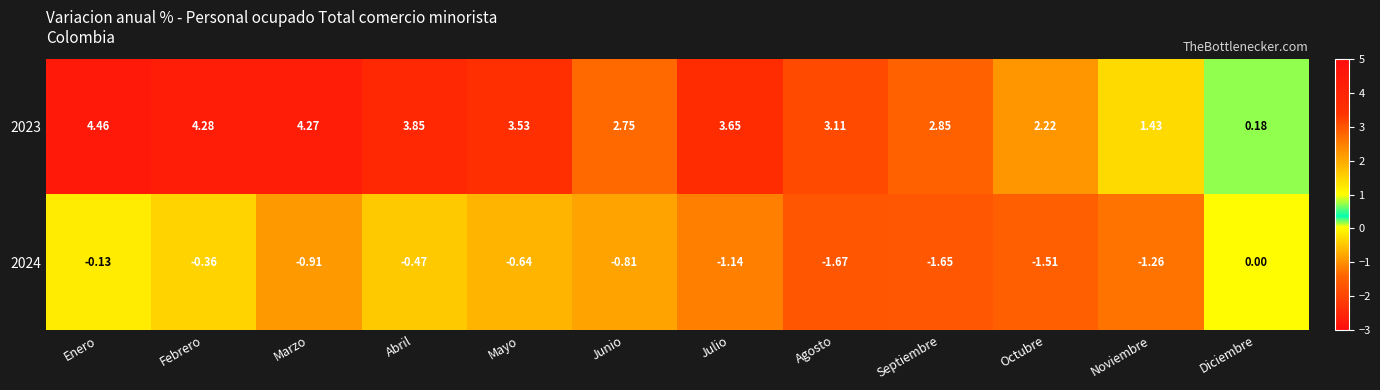

How many distinct data groups are displayed?

2